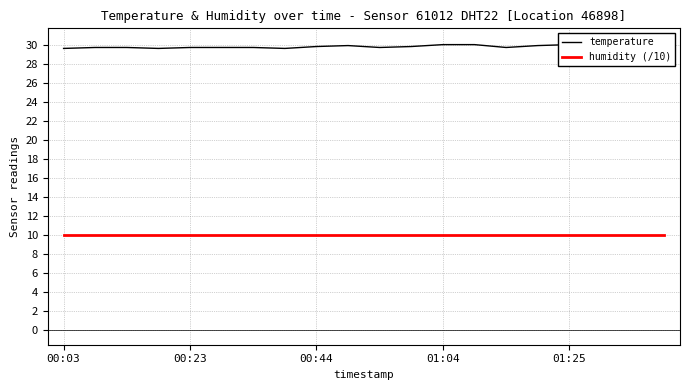

True or false: humidity (/10) has a value of 3.1 at 5.

False